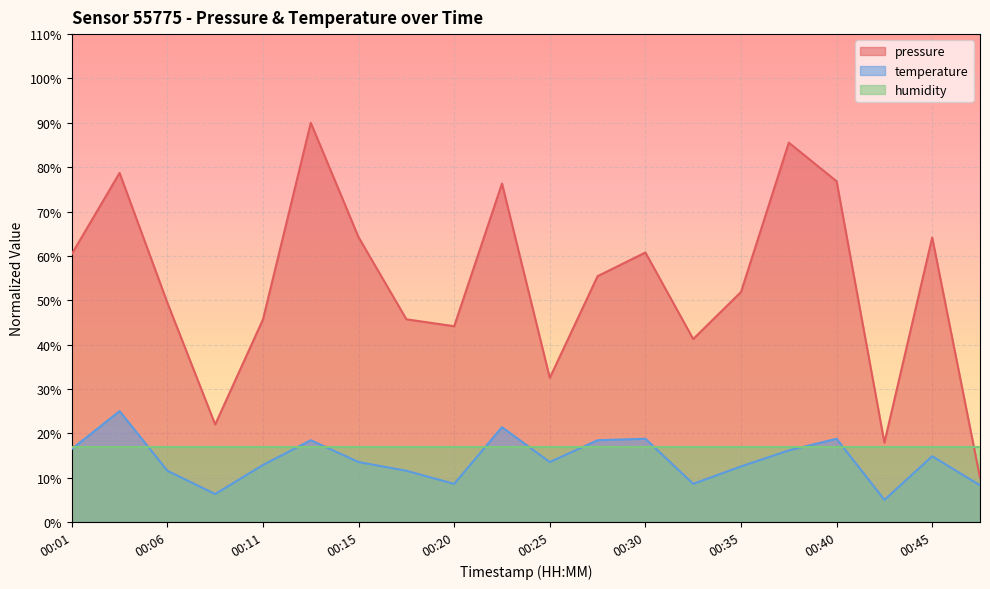

What is the difference between the temperature values at 00:18 and 00:25?

2.0